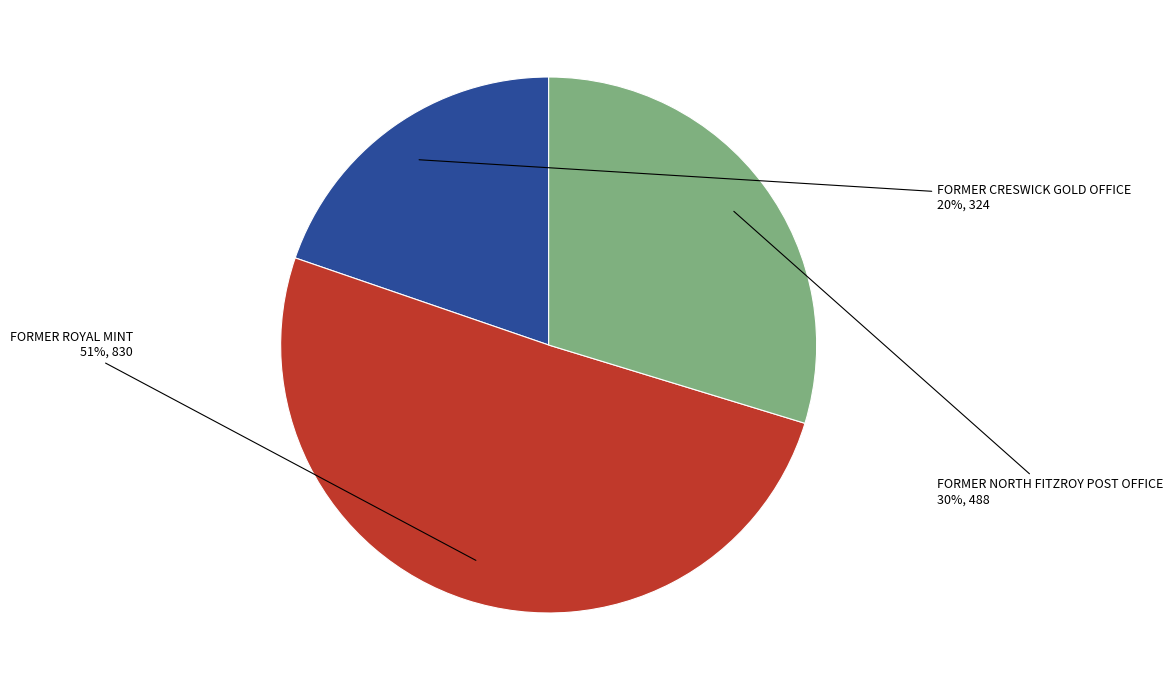

Which slice is the largest?

FORMER ROYAL MINT